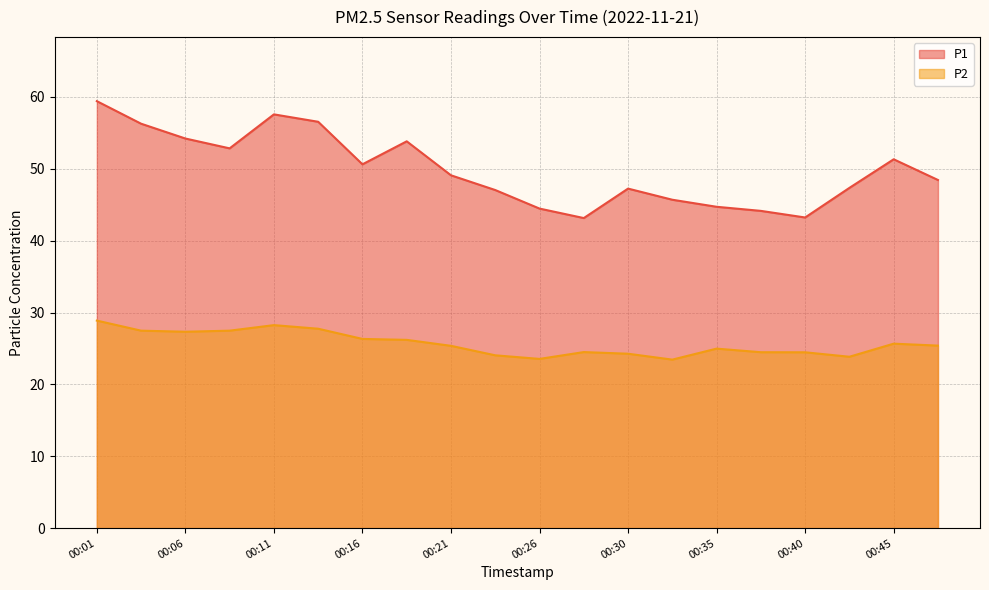

What is the difference between the P1 values at 00:30 and 00:21?

1.9